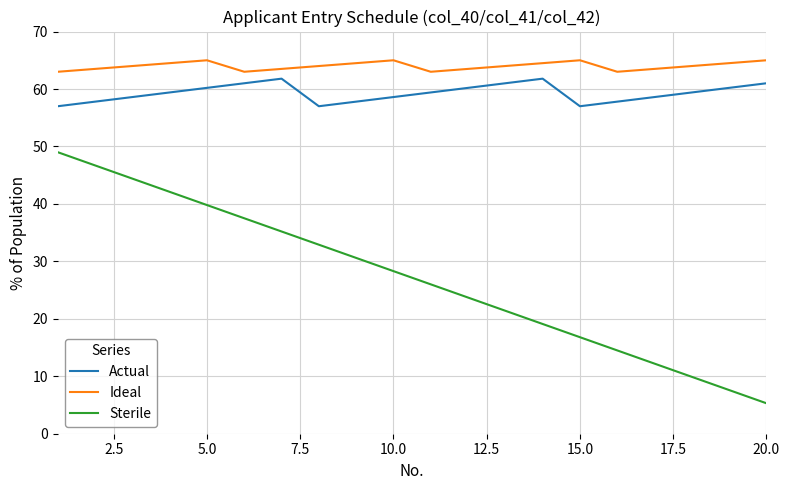

Which series has the largest range (max minus min)?

Sterile